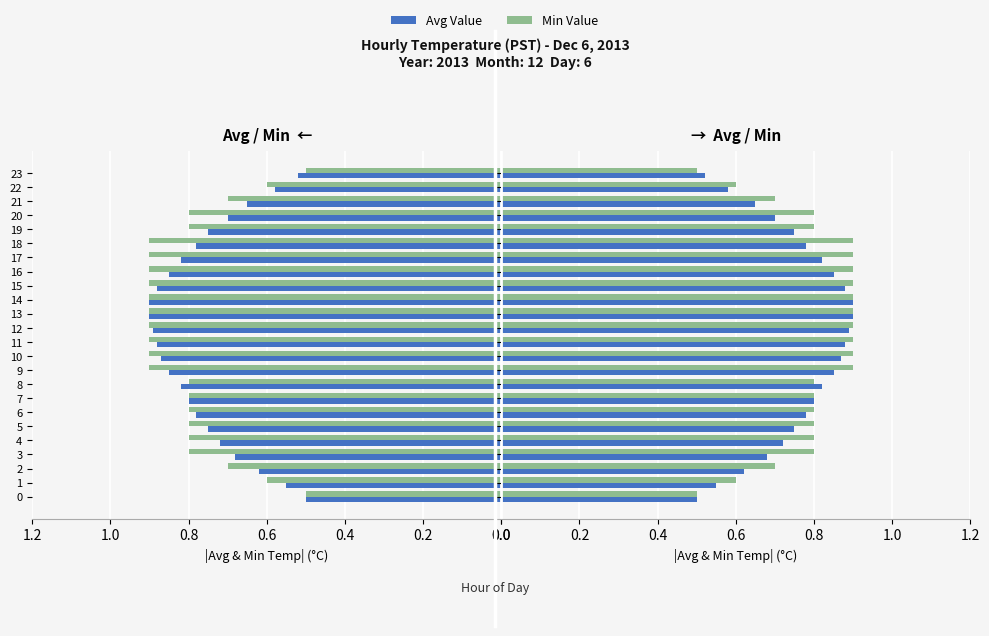

How many categories are shown in the chart?

24